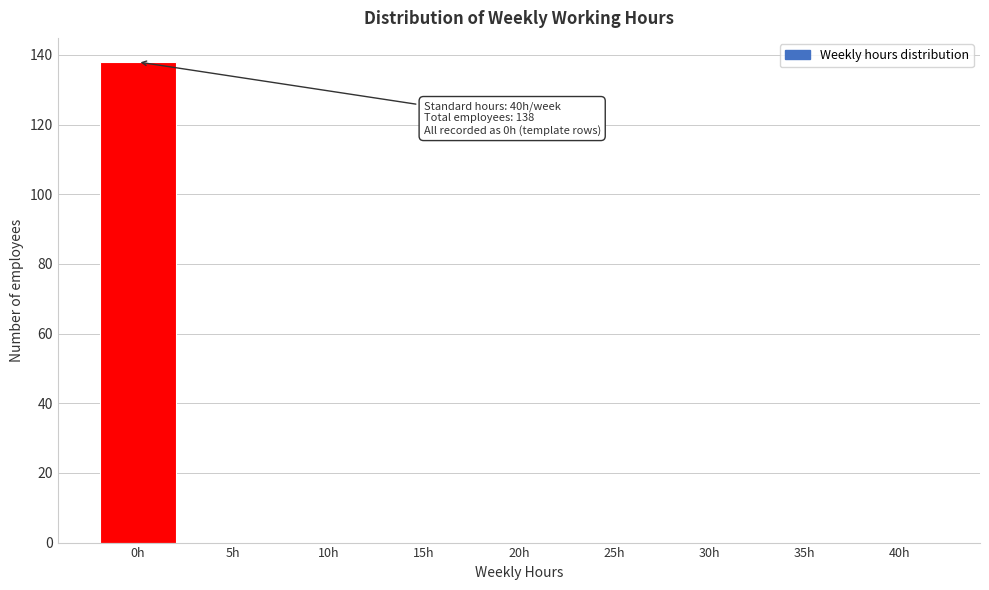

Reading left to right, what are all the values shown in this chart?

0h=138	5h=0	10h=0	15h=0	20h=0	25h=0	30h=0	35h=0	40h=0